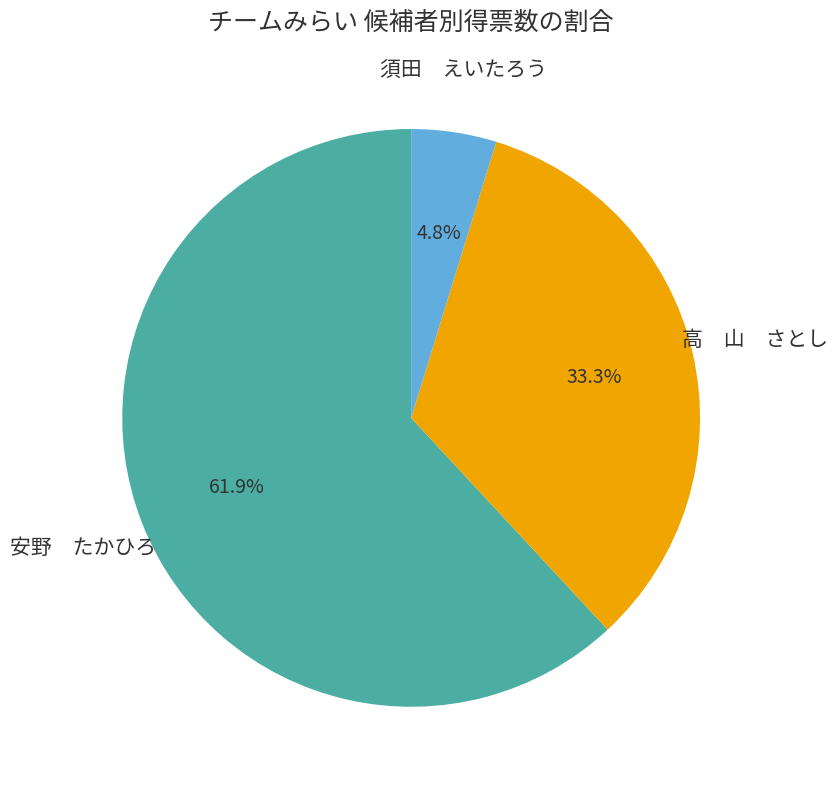

How many segments does this pie chart have?

3